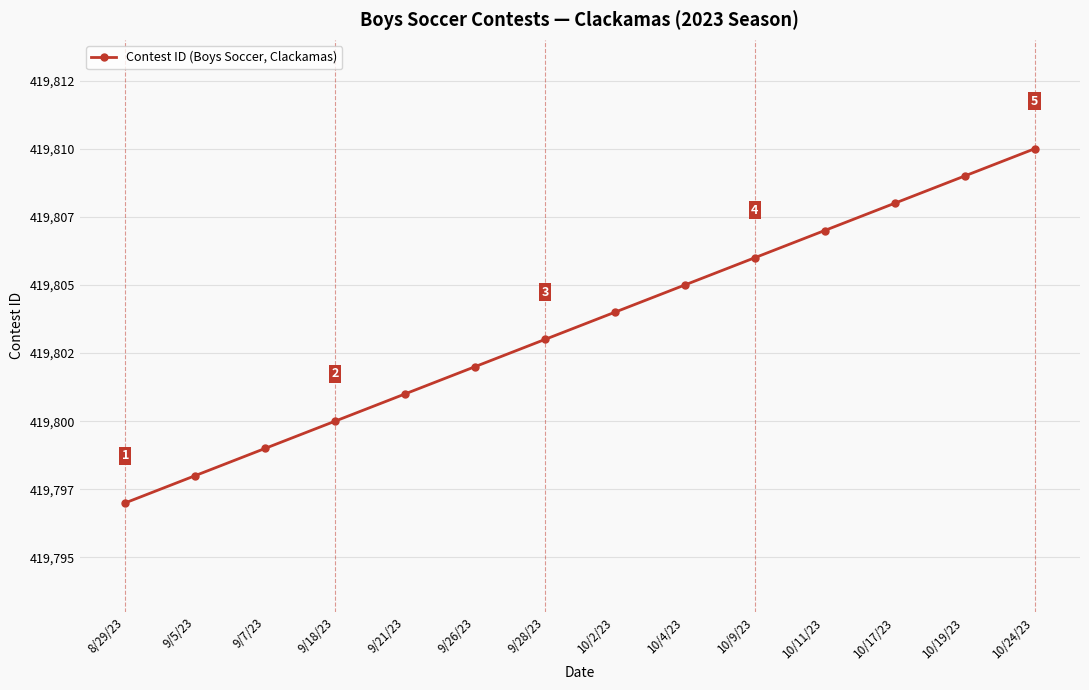

True or false: the data has more than 2 interior local peaks.

False